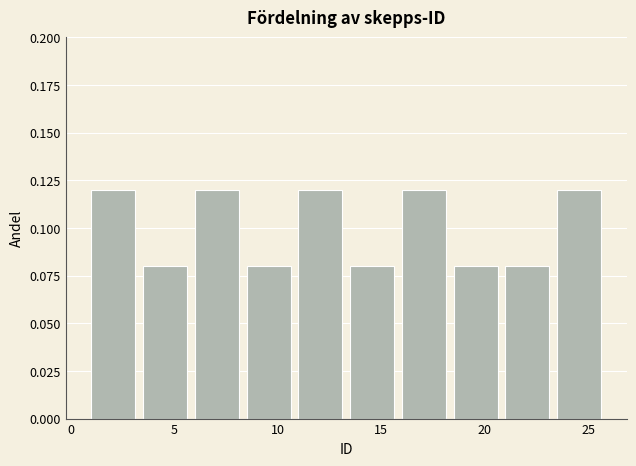

Reading left to right, transcribe this chart: for each bar, give the range it covers on the x-axis and its height. The values are not printed on the chart, so give them approximately, as read against the axis.

1.0 to 3.5: 0.12
3.5 to 6.0: 0.08
6.0 to 8.5: 0.12
8.5 to 11.0: 0.08
11.0 to 13.5: 0.12
13.5 to 16.0: 0.08
16.0 to 18.5: 0.12
18.5 to 21.0: 0.08
21.0 to 23.5: 0.08
23.5 to 26.0: 0.12